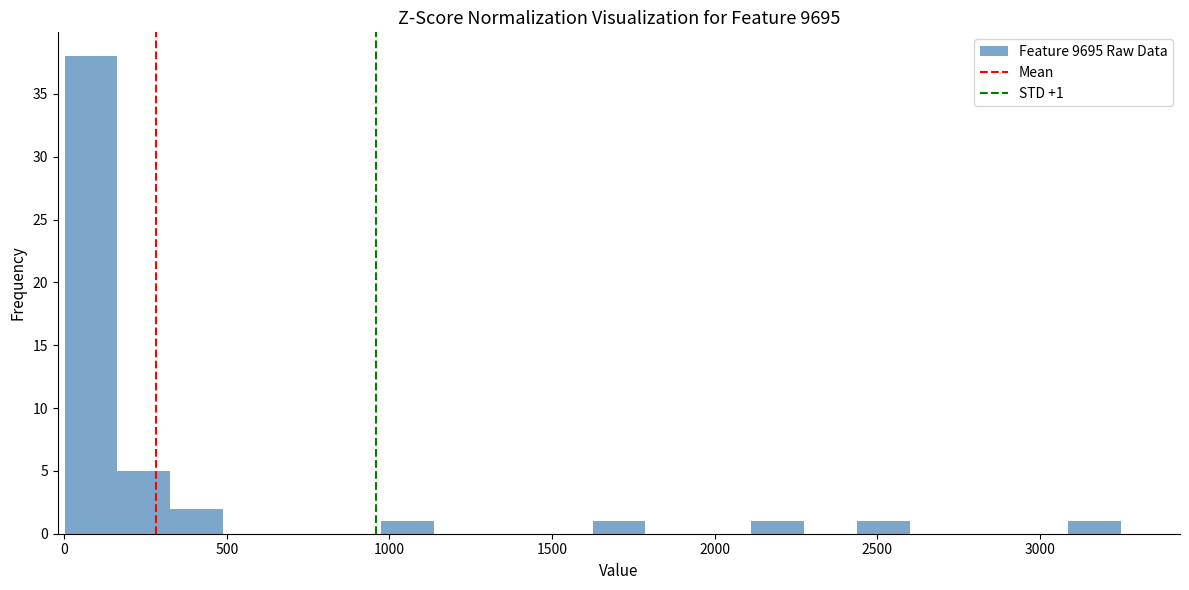

Around what value on the x-axis is the tallest bar? Give the approximate position of its centre, as read against the axis.

100